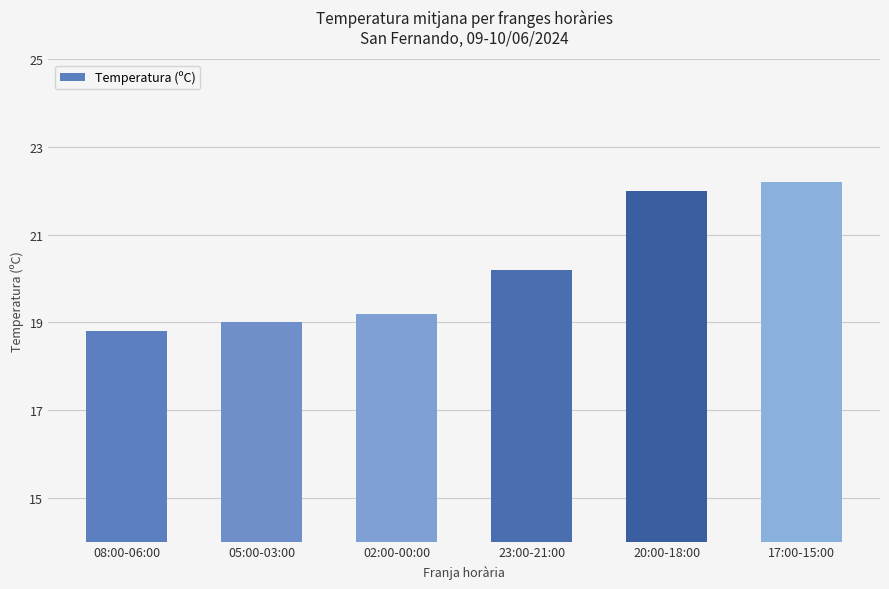

What is the smallest value displayed?

18.8